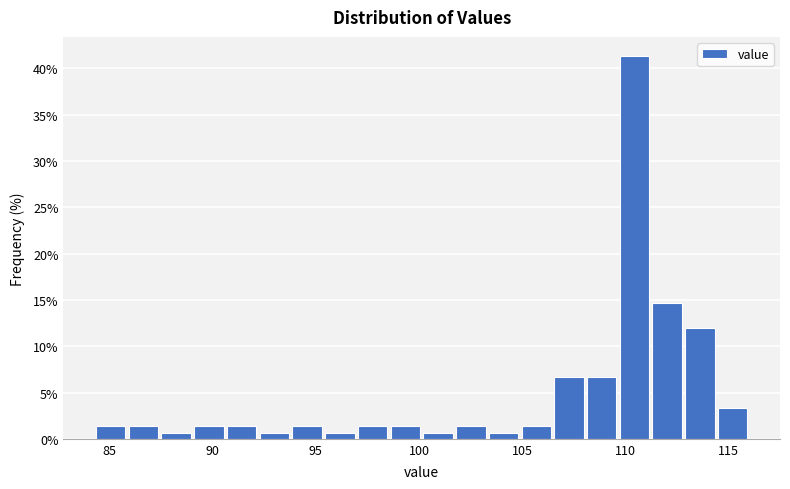

Read against the x-axis, roughly where is the centre of the tallest bar?

110.5